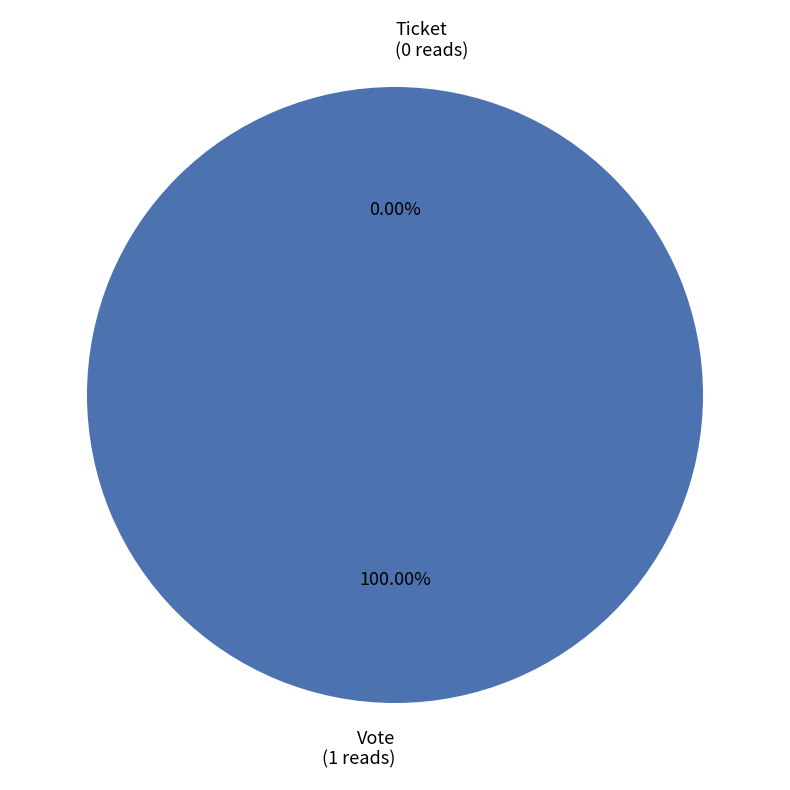

What percentage is NOT represented by Ticket (io_index=0)?

100.0%